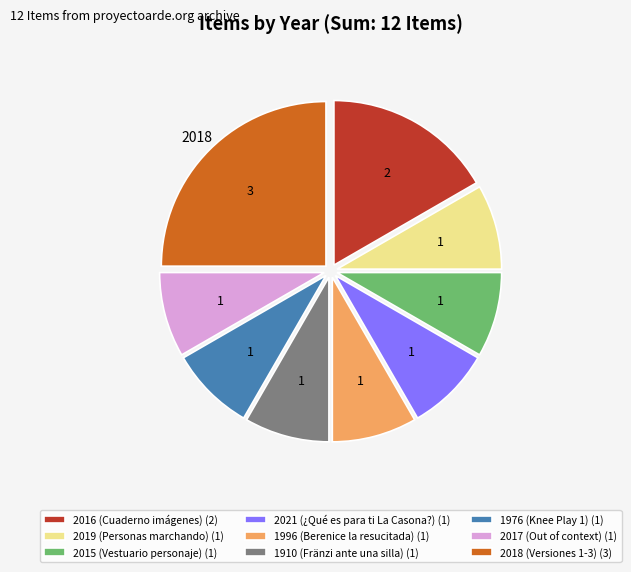

Is there a majority slice in this chart?

No